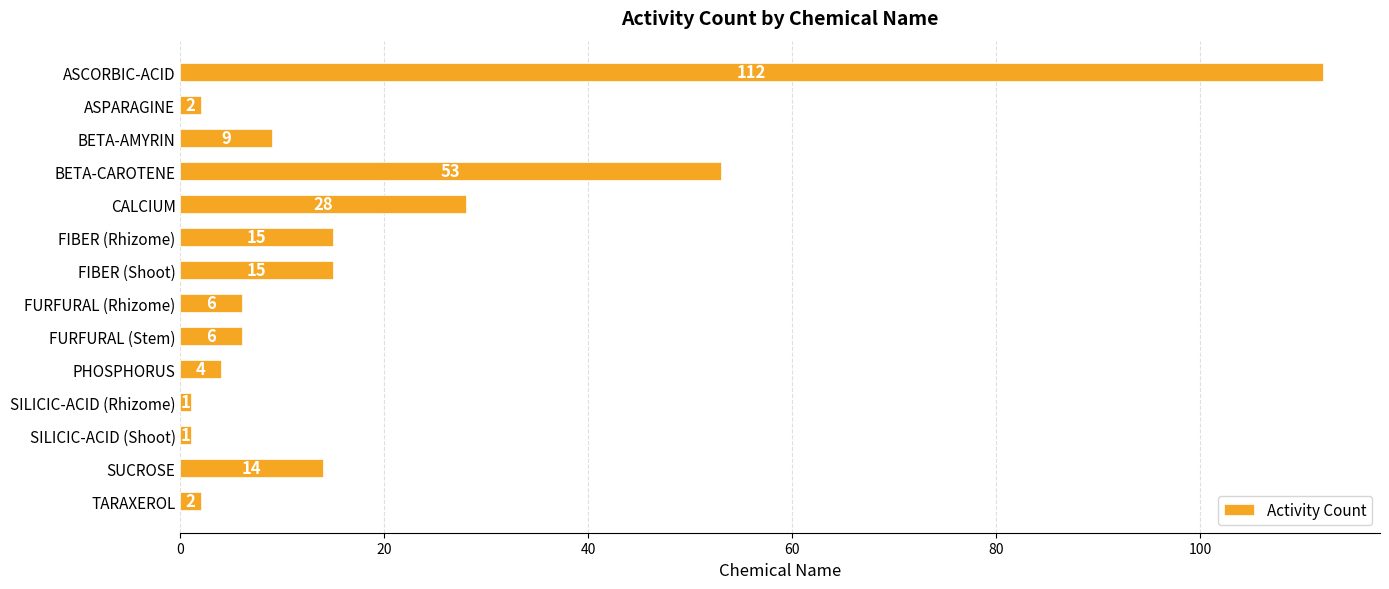

Approximately how many times larger is the value at SUCROSE compared to FIBER (Rhizome)?

0.9